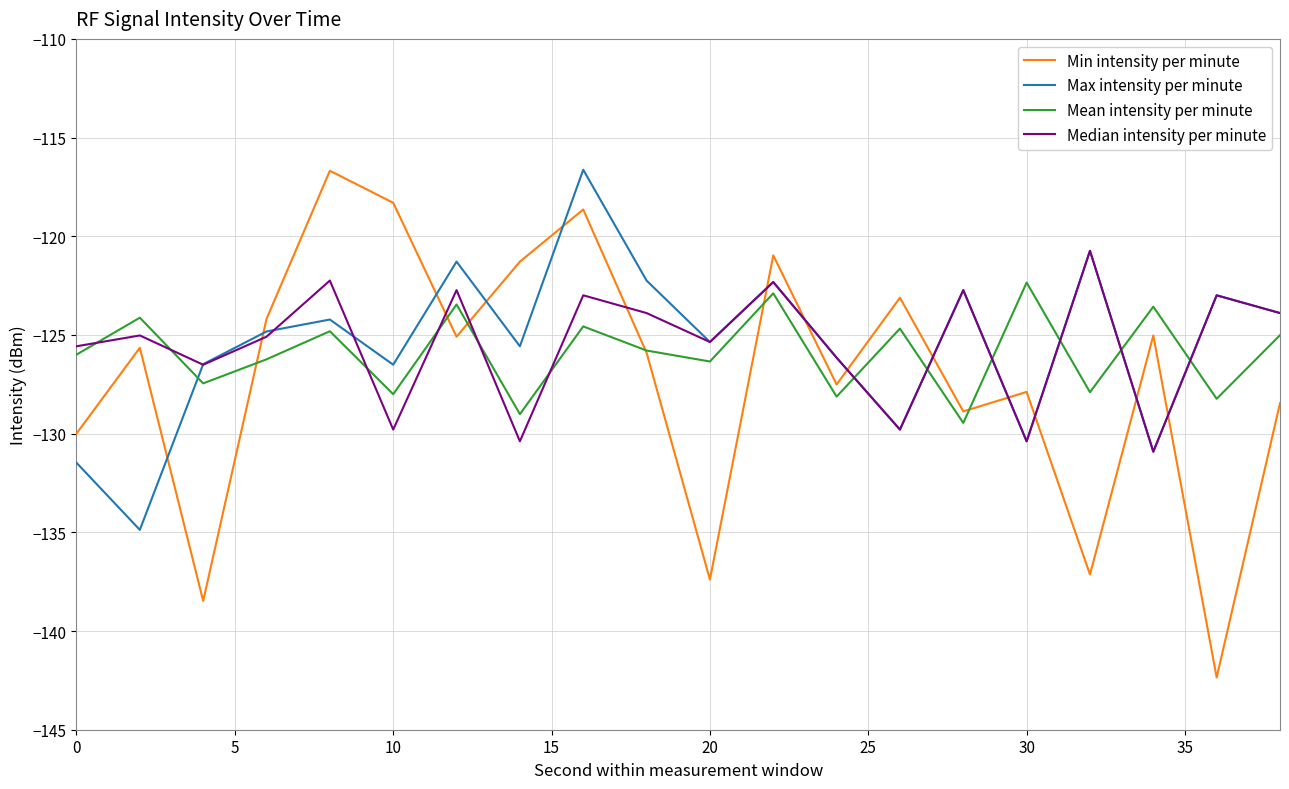

How many values in the Median intensity per minute series are below -125?

11